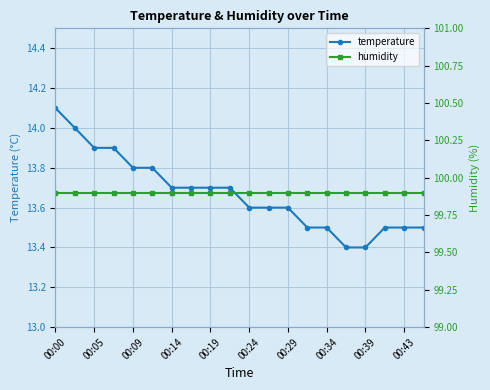

At which label does temperature reach its peak?

00:00